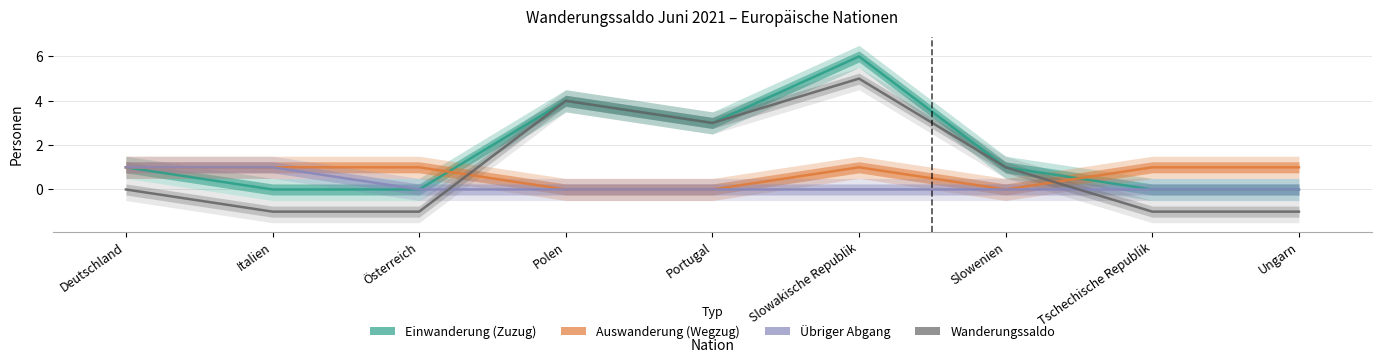

At which label is Übriger Abgang closest to 0?

Österreich